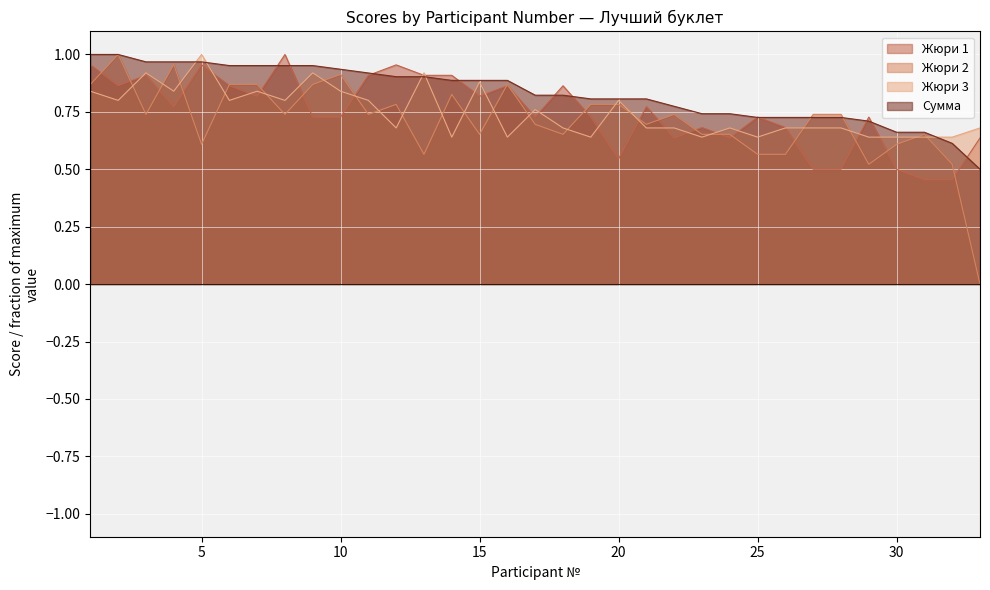

True or false: Жюри 2 has a value of 0.4 at 22.

False